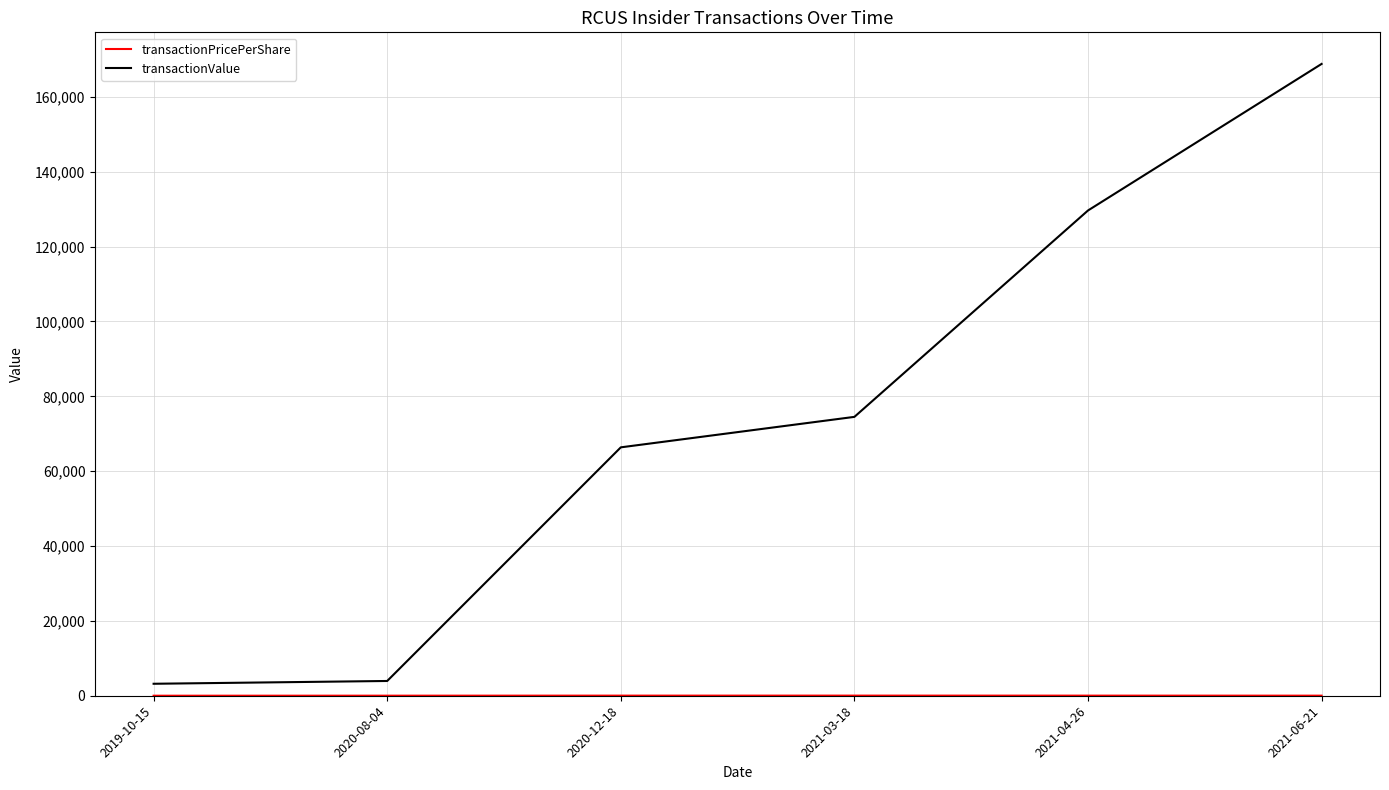

What is the difference between the maximum and minimum values in the transactionValue series?

165609.0